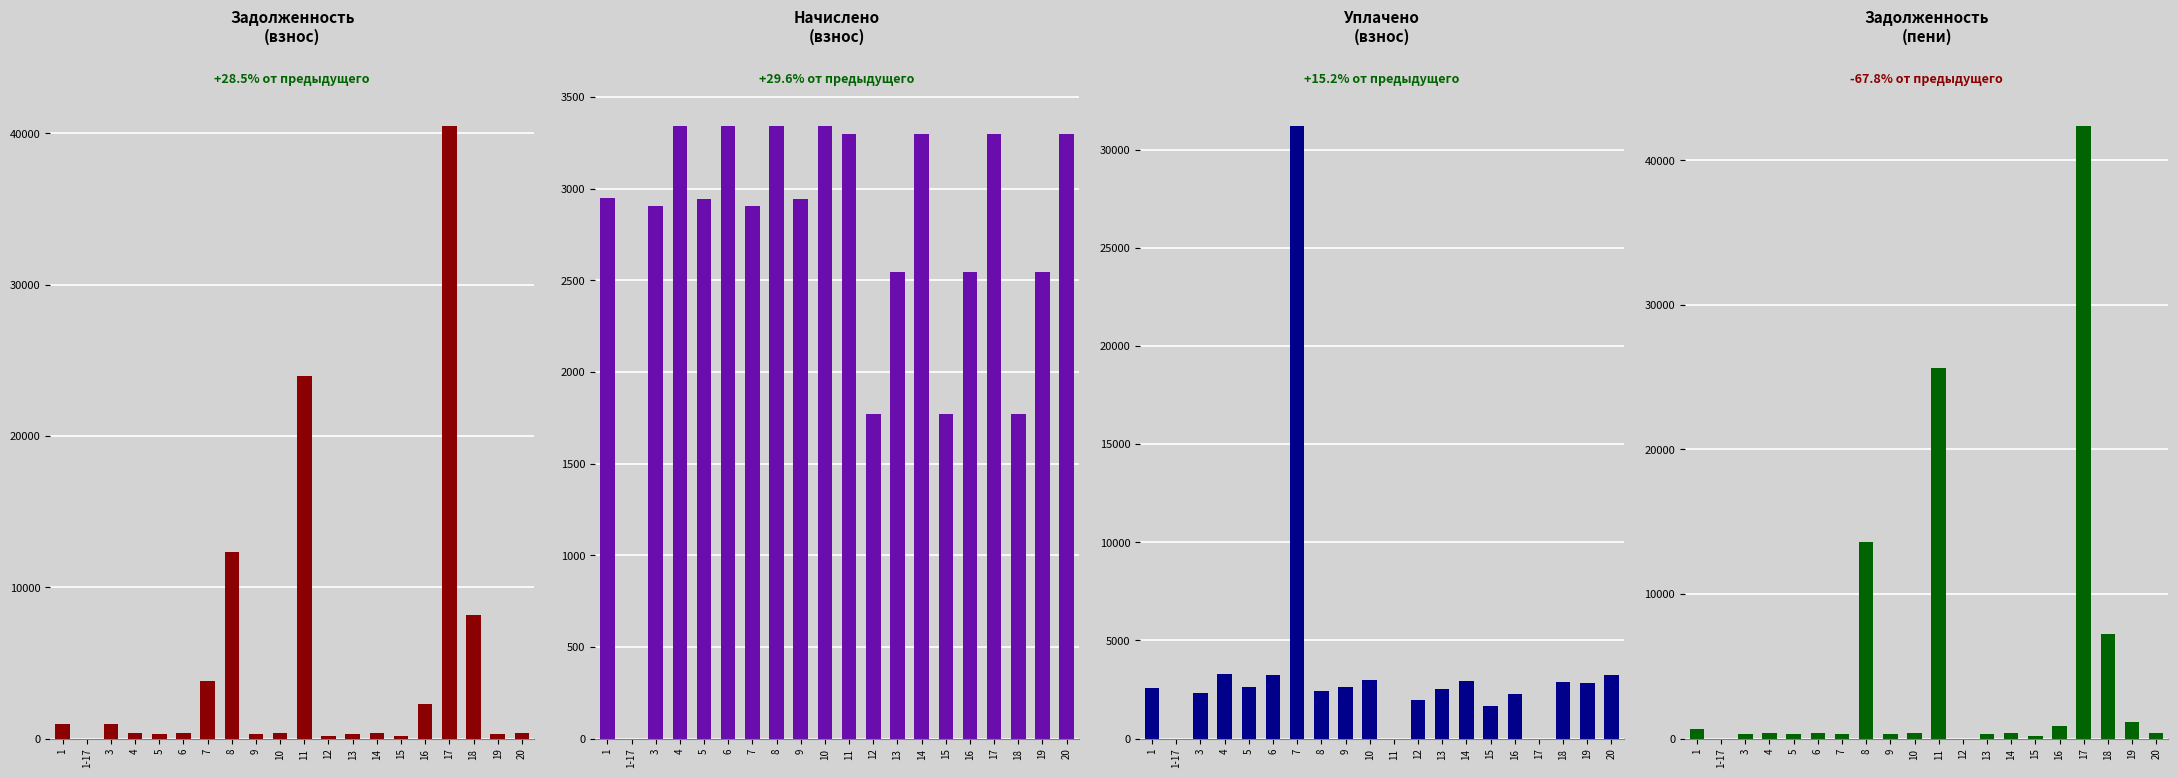

How many bars are there in each group?

4